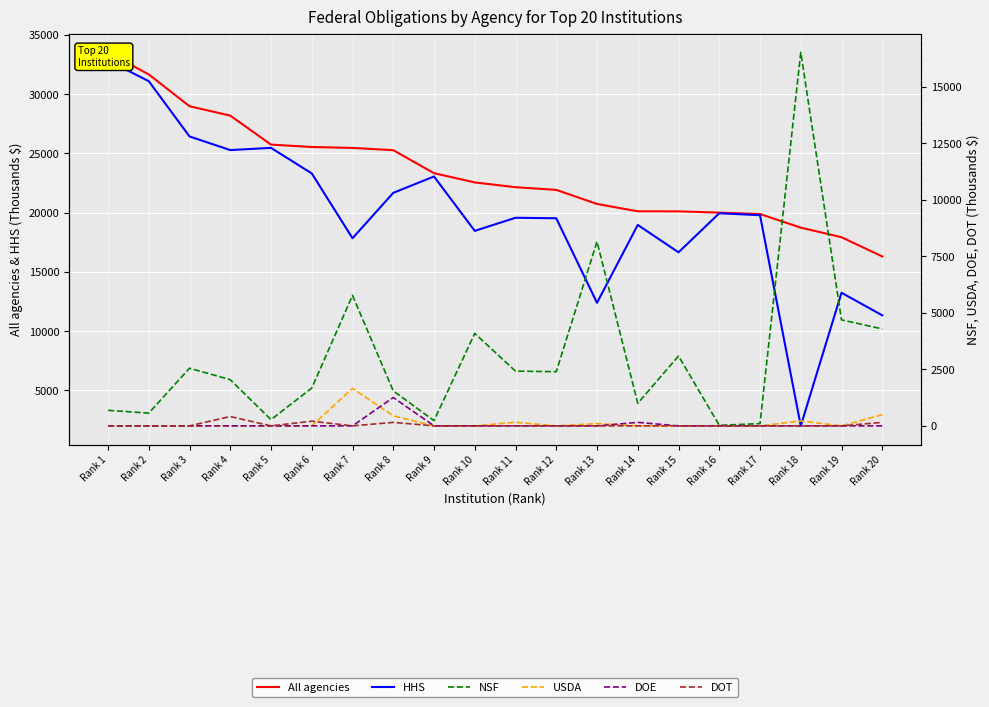

True or false: NSF and DOE cross at least once.

False